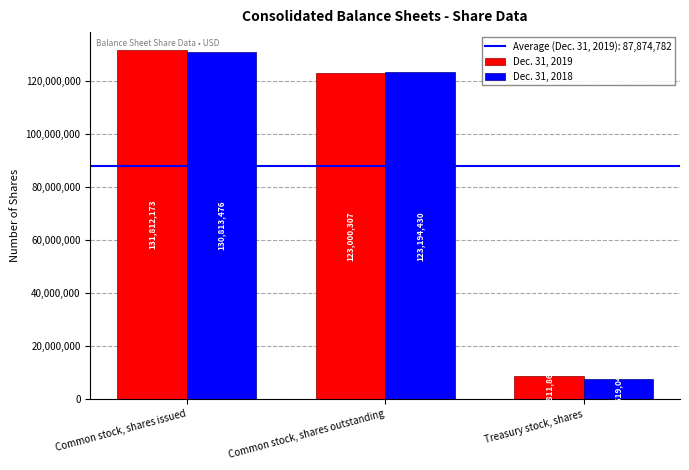

Reading right to left, what are all the values shown in this chart?

Dec. 31, 2019: 8811866	123000307	131812173
Dec. 31, 2018: 7619046	123194430	130813476